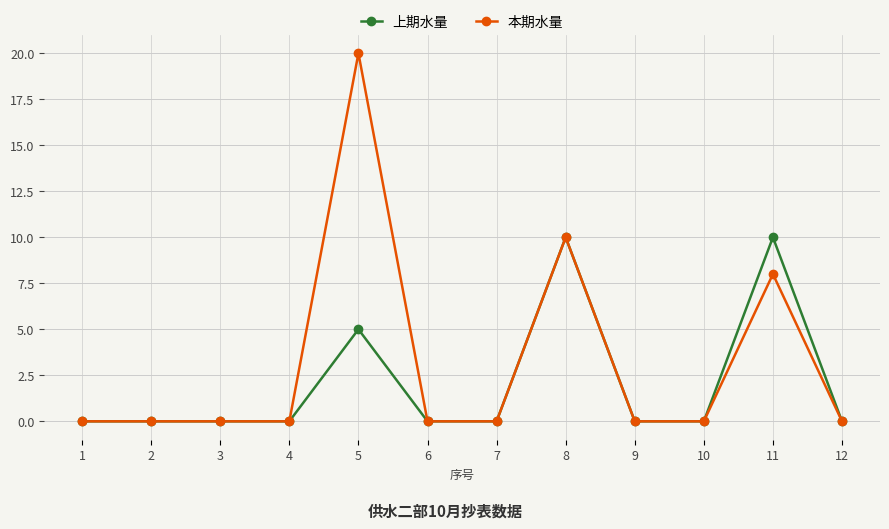

True or false: 本期水量 has more than 1 points higher than both neighbors.

True